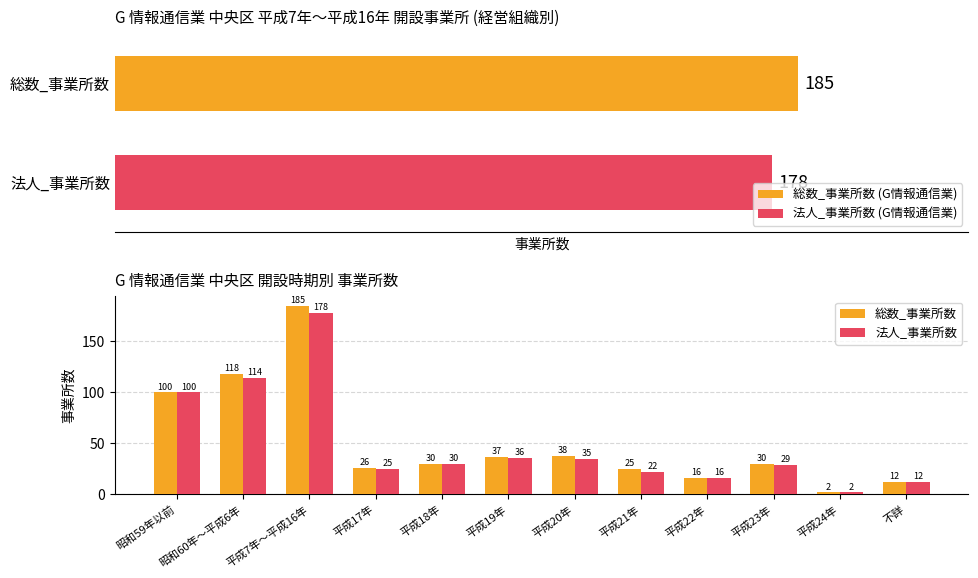

At how many categories does at least one series exceed 143?

1